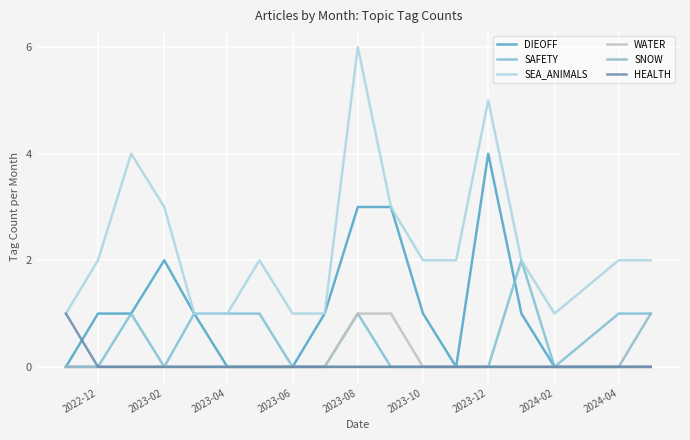

True or false: SNOW and SEA_ANIMALS intersect in this chart.

False